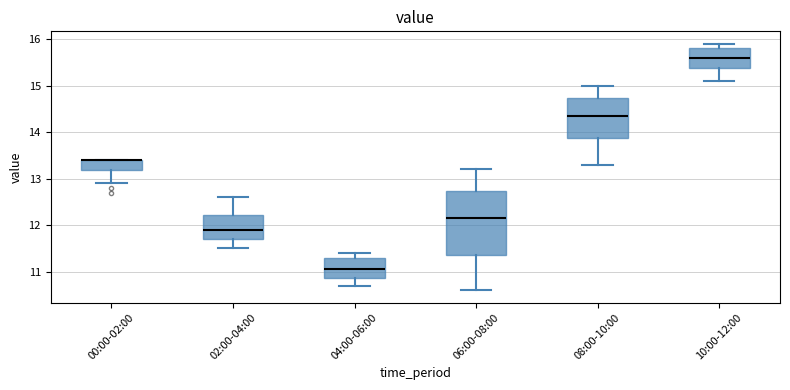

Comparing the boxes themselves (not the whiskers), which one is the tallest?

06:00-08:00